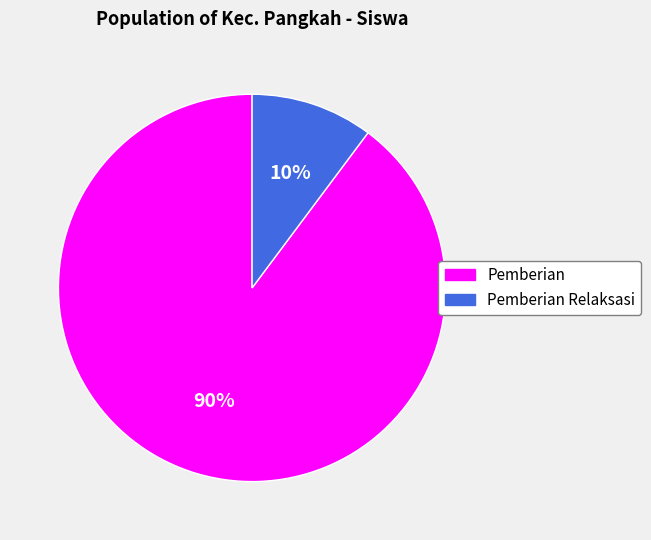

Is there any slice that represents more than half of the pie?

Yes